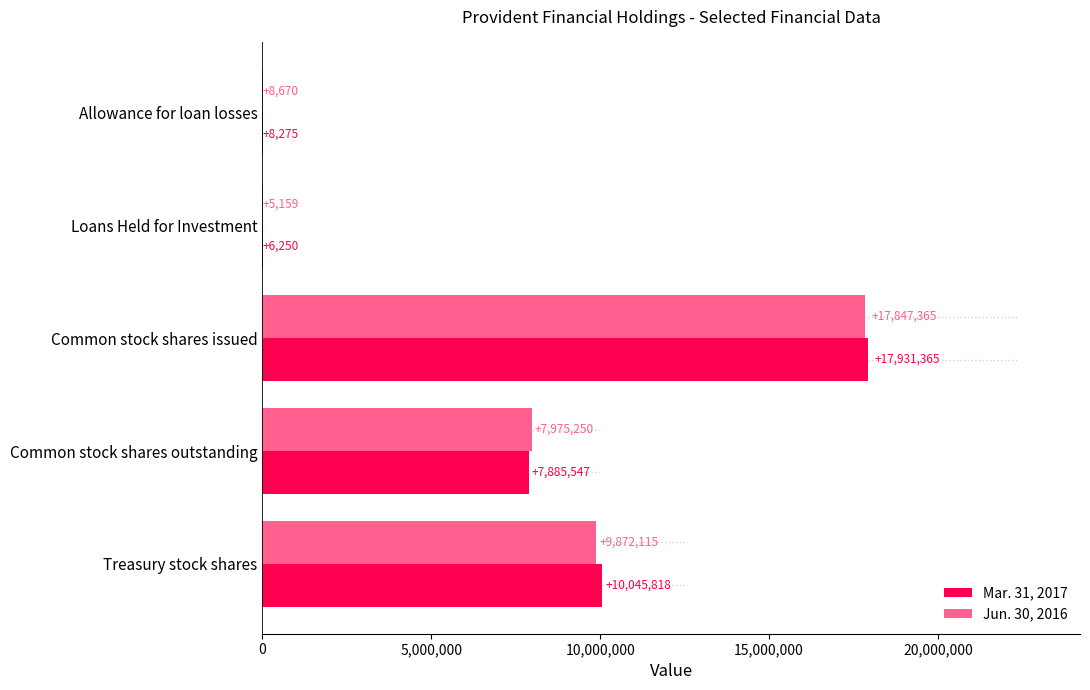

Count the number of categories in the chart.

5